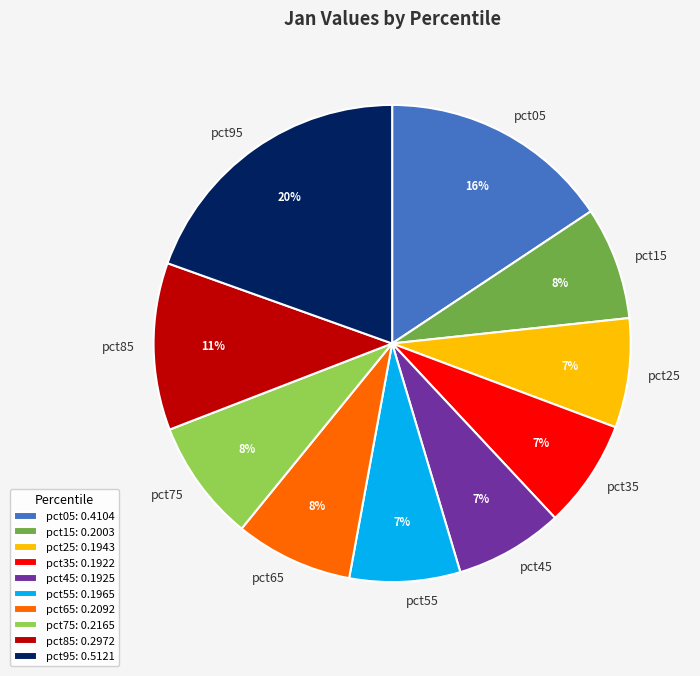

To the nearest percent, what percentage of the pie is pct35?

7%